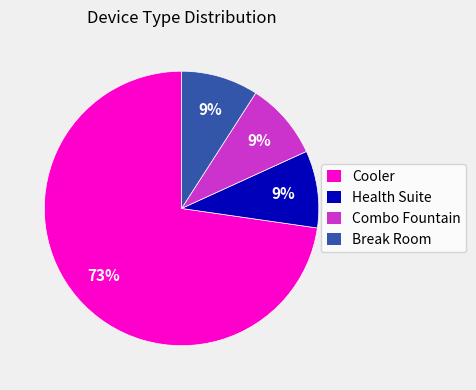

Which slice is the largest?

Cooler